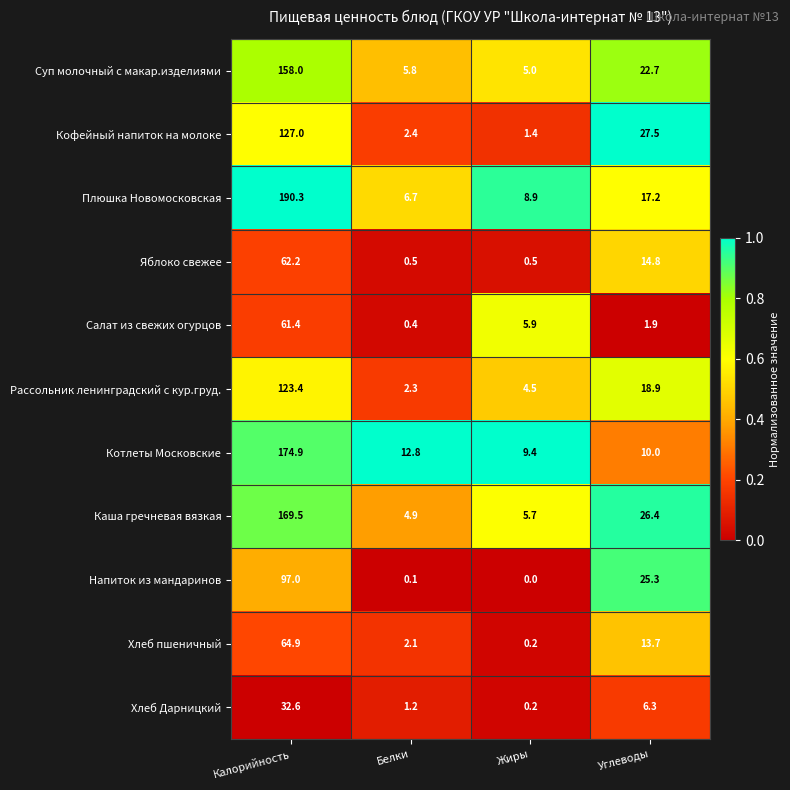

At which category is the sum across all series the highest?

Калорийность